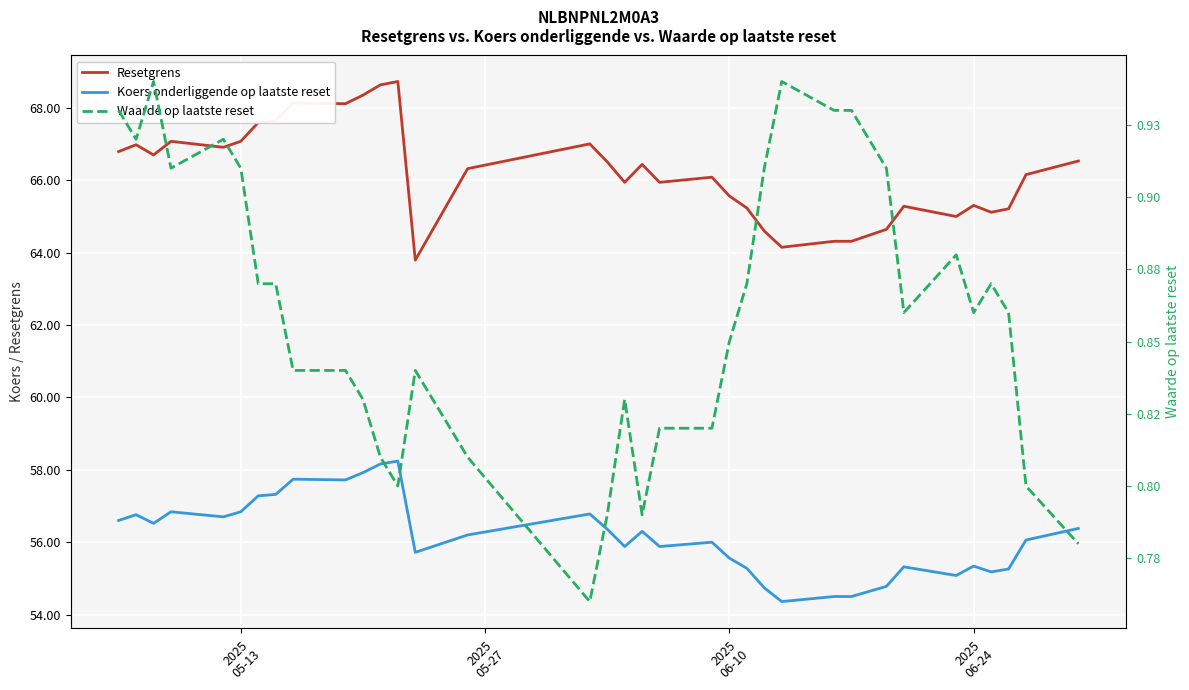

What is the highest value of the Resetgrens series?

68.7